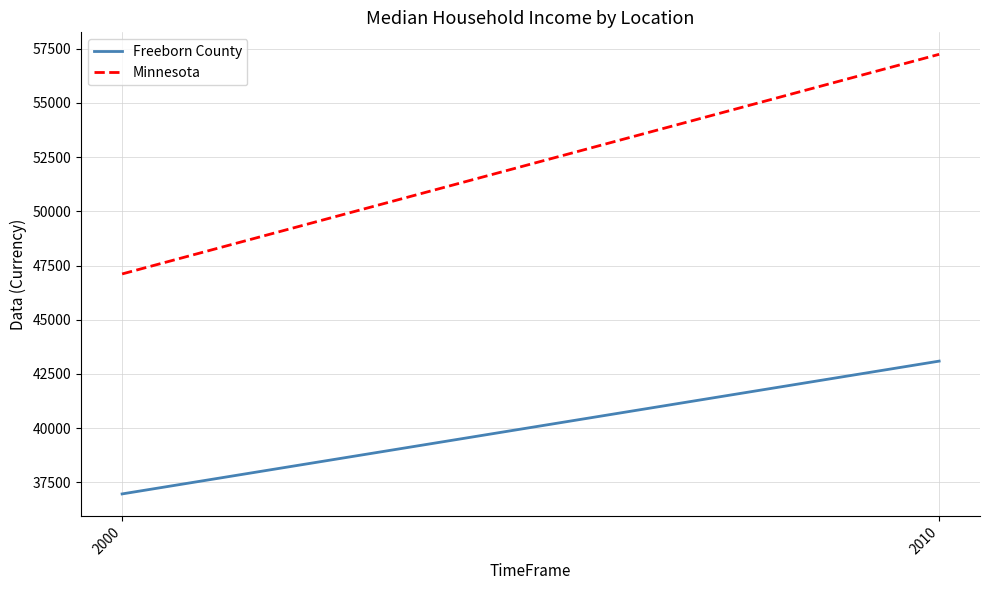

The value of Minnesota at 2000 is 13785. True or false?

False